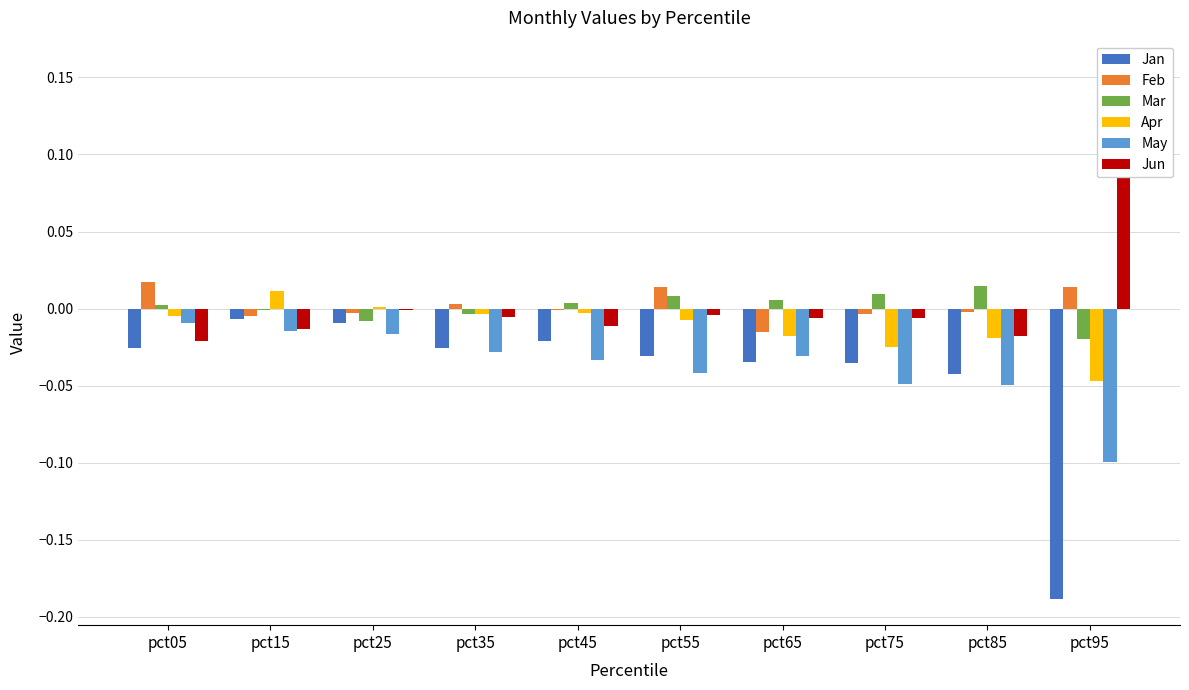

What is the difference between the maximum and minimum values in the Jan series?

0.2